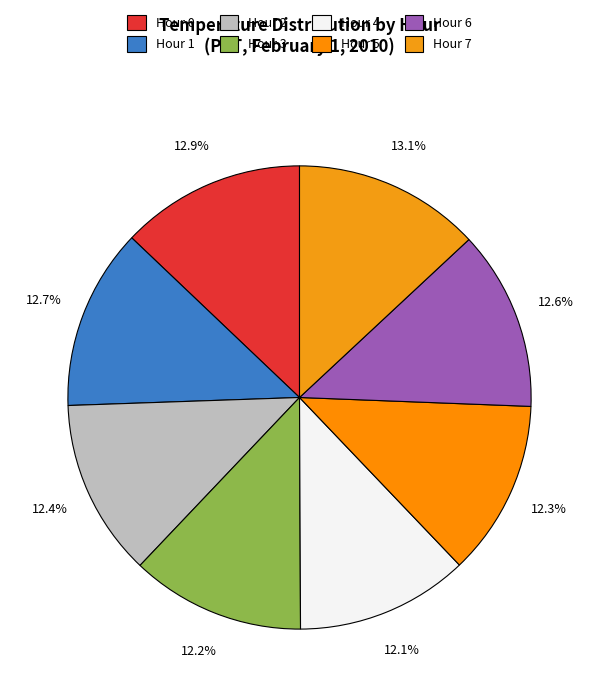

Count the number of slices in the pie.

8